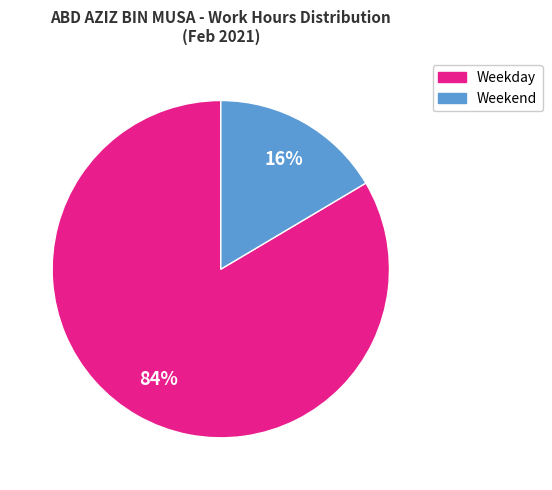

To the nearest percent, what is the average slice percentage?

50%